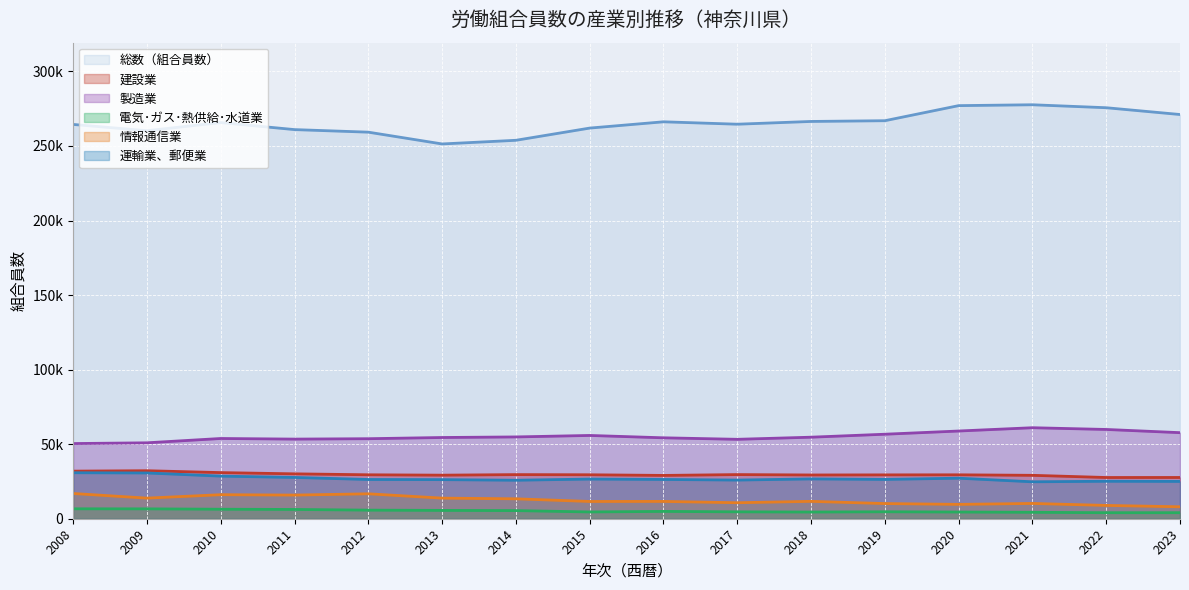

At how many categories does at least one series exceed 67015?

16